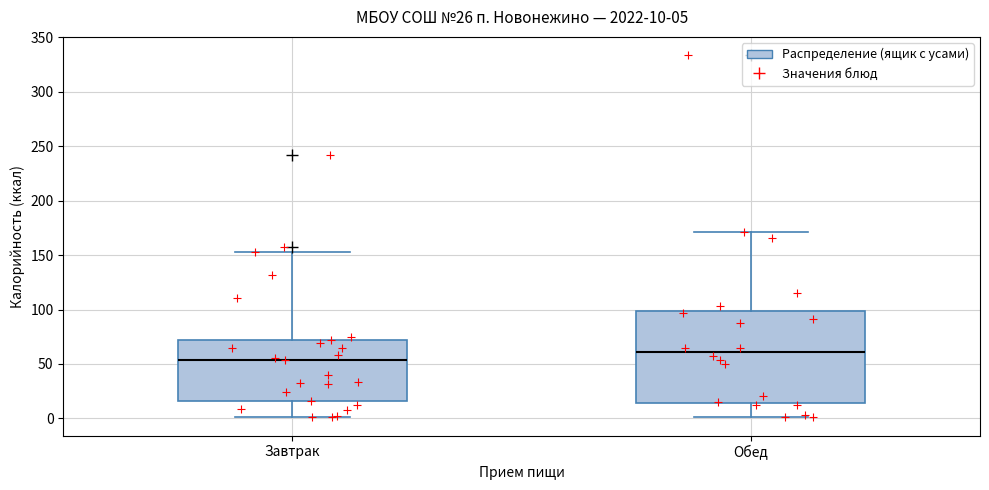

Comparing the boxes themselves (not the whiskers), which one is the tallest?

Обед